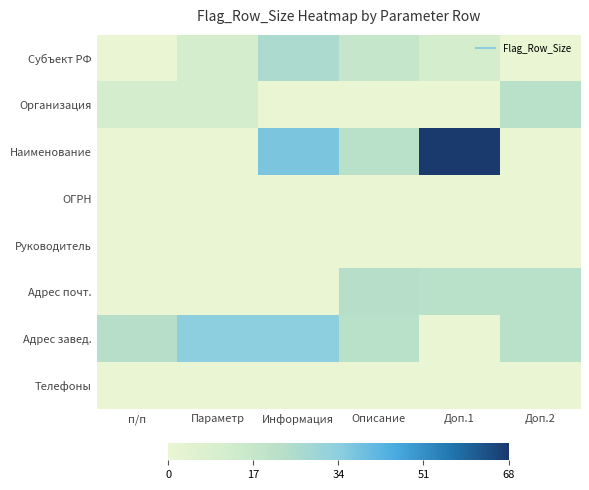

Which label corresponds to the smallest value in the chart?

п/п